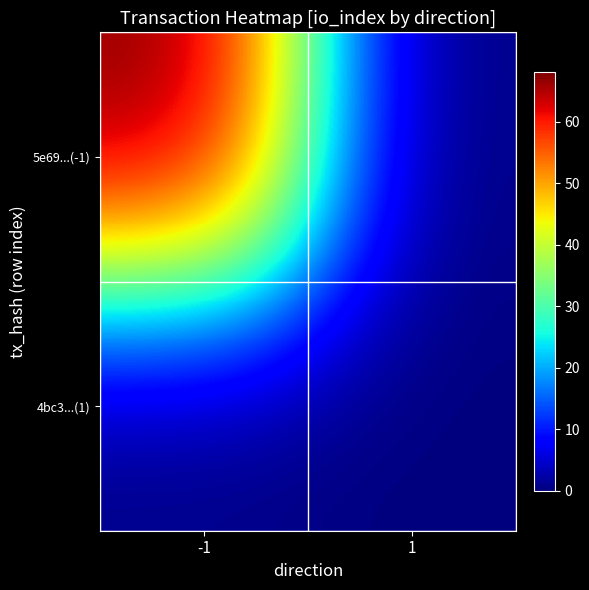

Which category has the lowest value across all series?

1